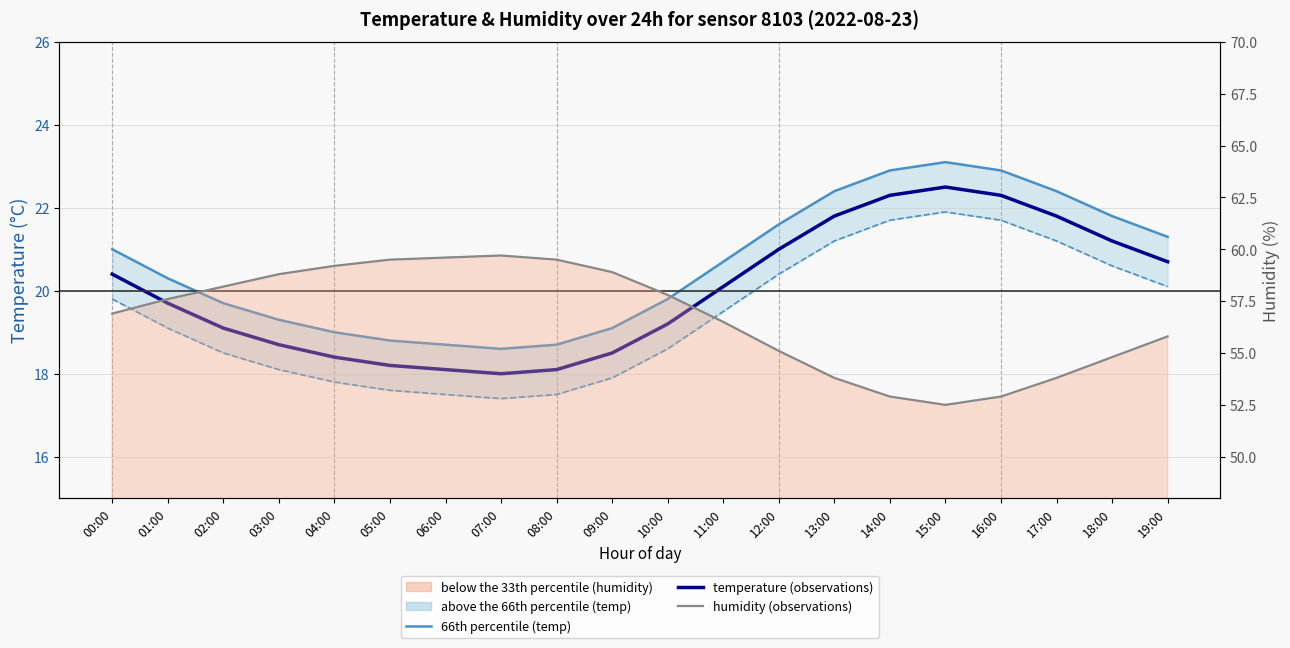

How many interior local valleys does the 66th percentile series have?

1